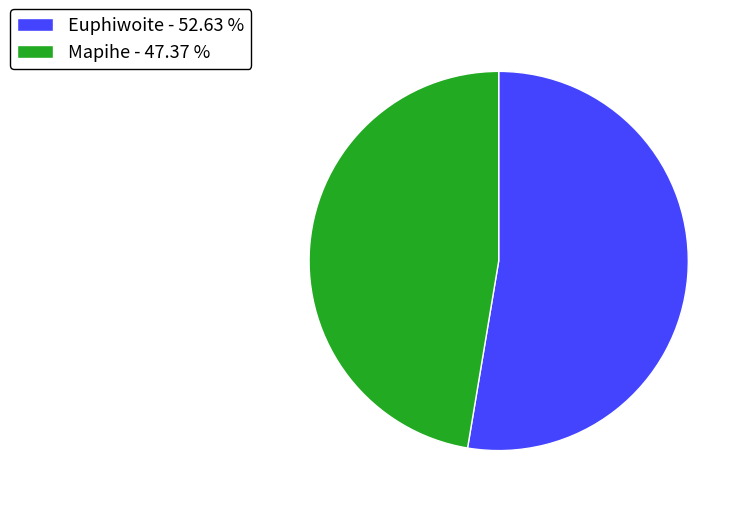

Approximately how many times larger is the value at Mapihe compared to Euphiwoite?

0.9